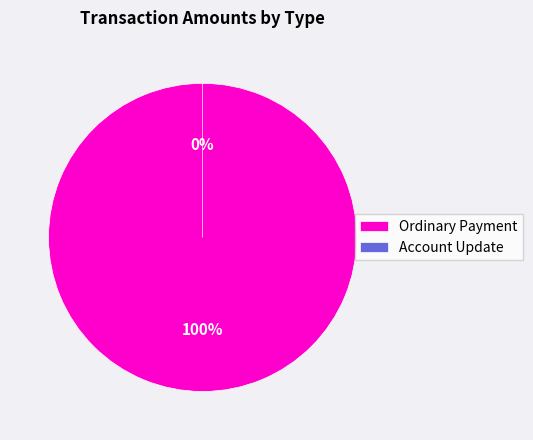

Which slice represents more than half of the pie?

Ordinary Payment (Height 112914)